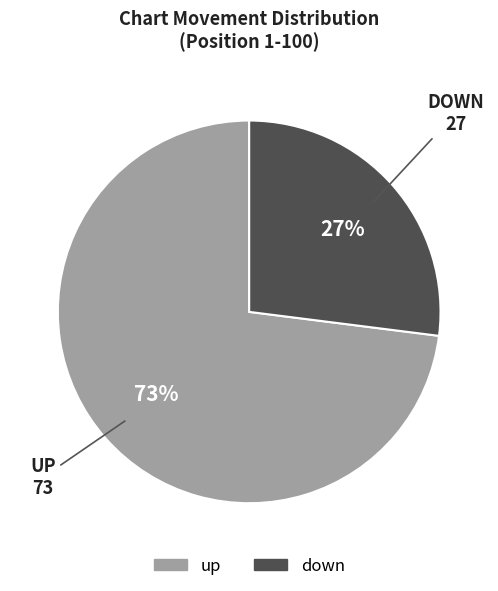

Combined, do down and up account for over 50%?

Yes